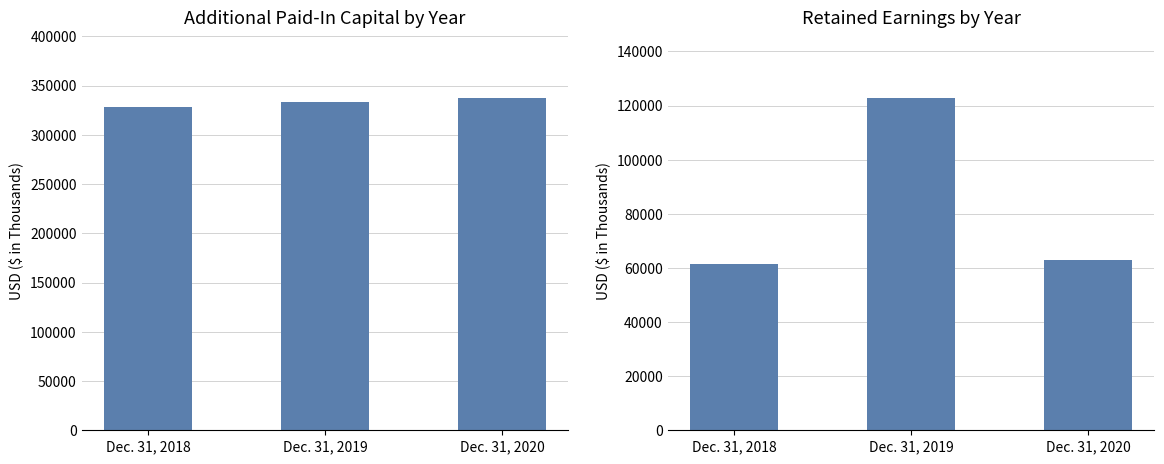

What is the spread (max minus min) of values at Dec. 31, 2019?

211023